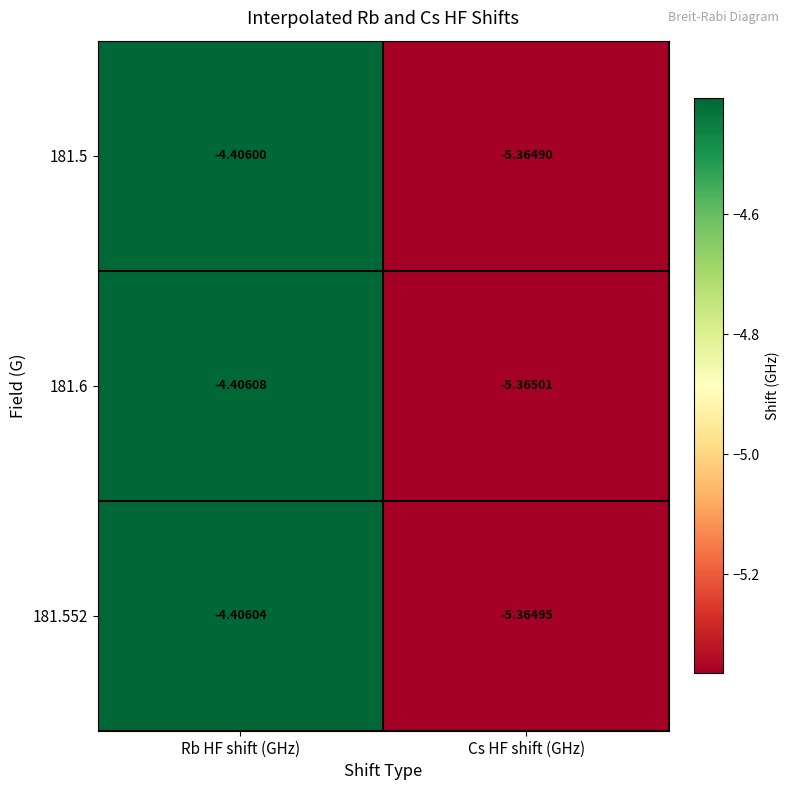

List the series in order of their peak value, highest first.

181.5, 181.552, 181.6